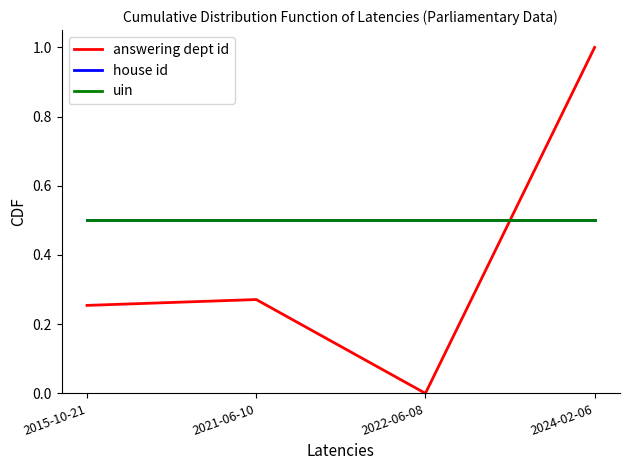

Is this an area chart (filled region under the line)?

No